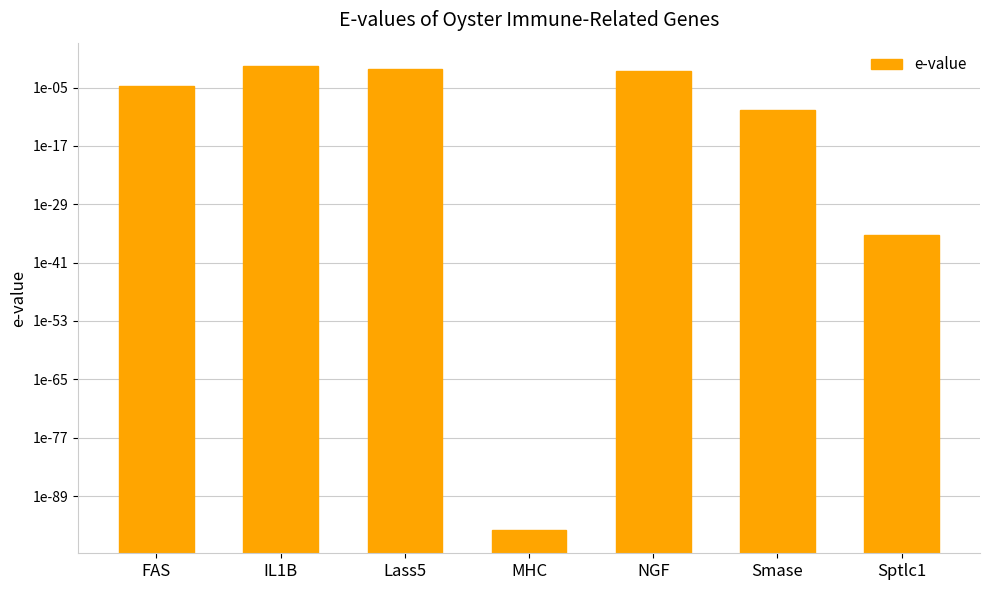

How many bars are there in total?

7